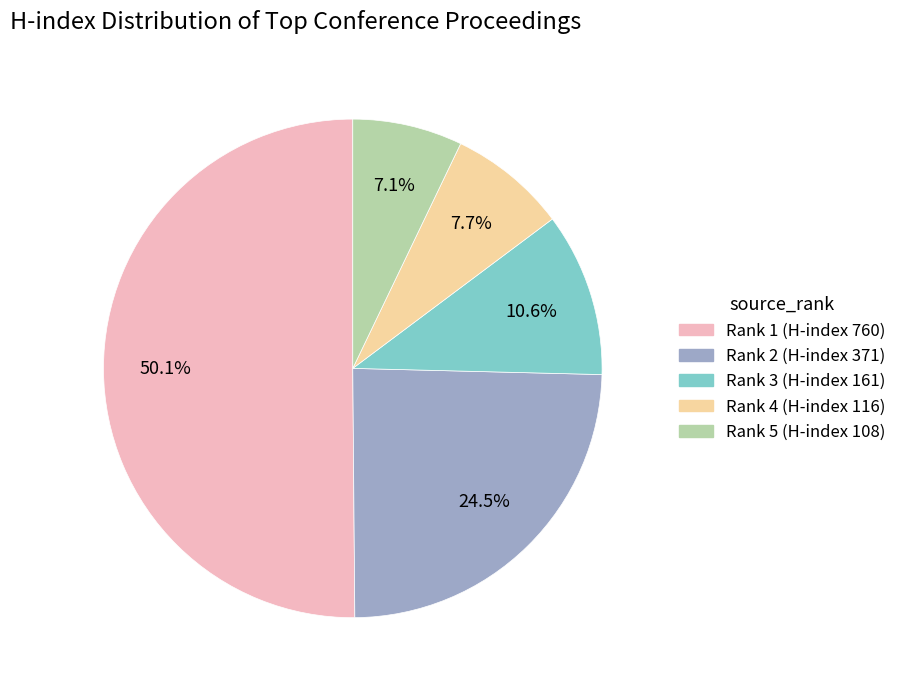

What is the majority slice?

Rank 1 (H-index 760)